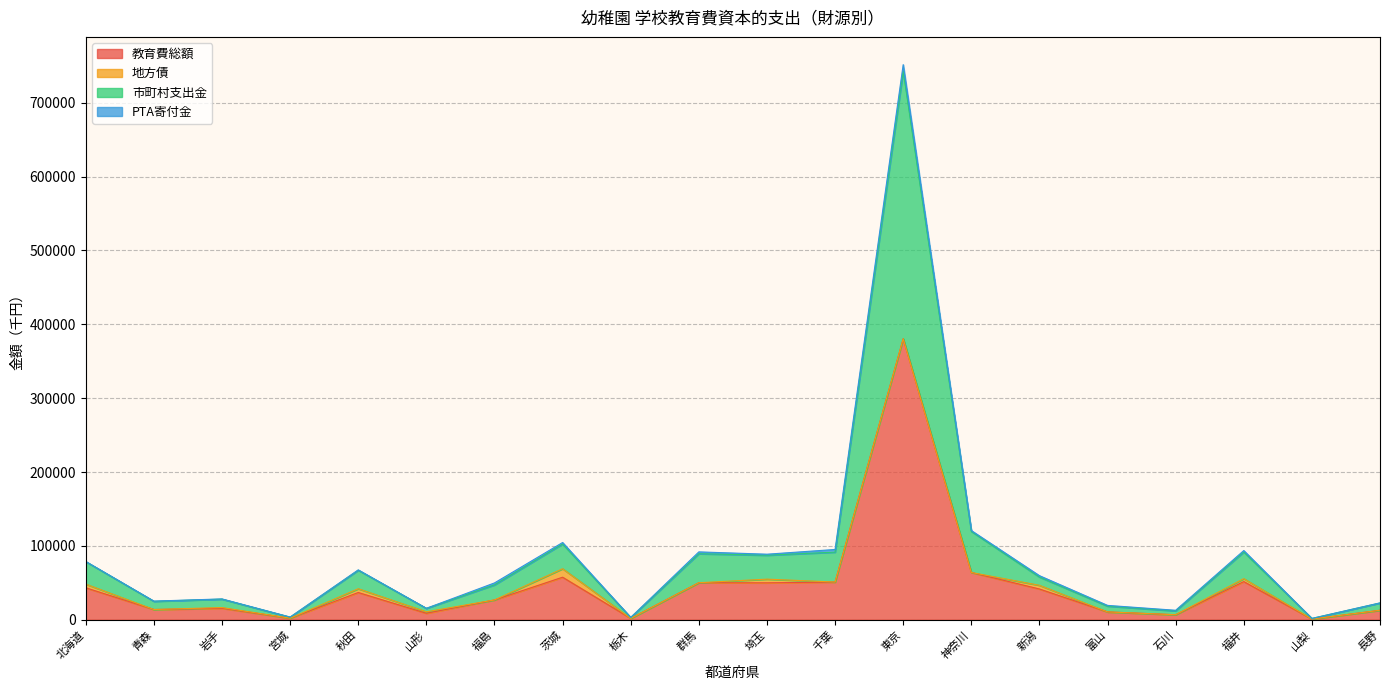

What is the highest value of the 教育費総額 series?

380392